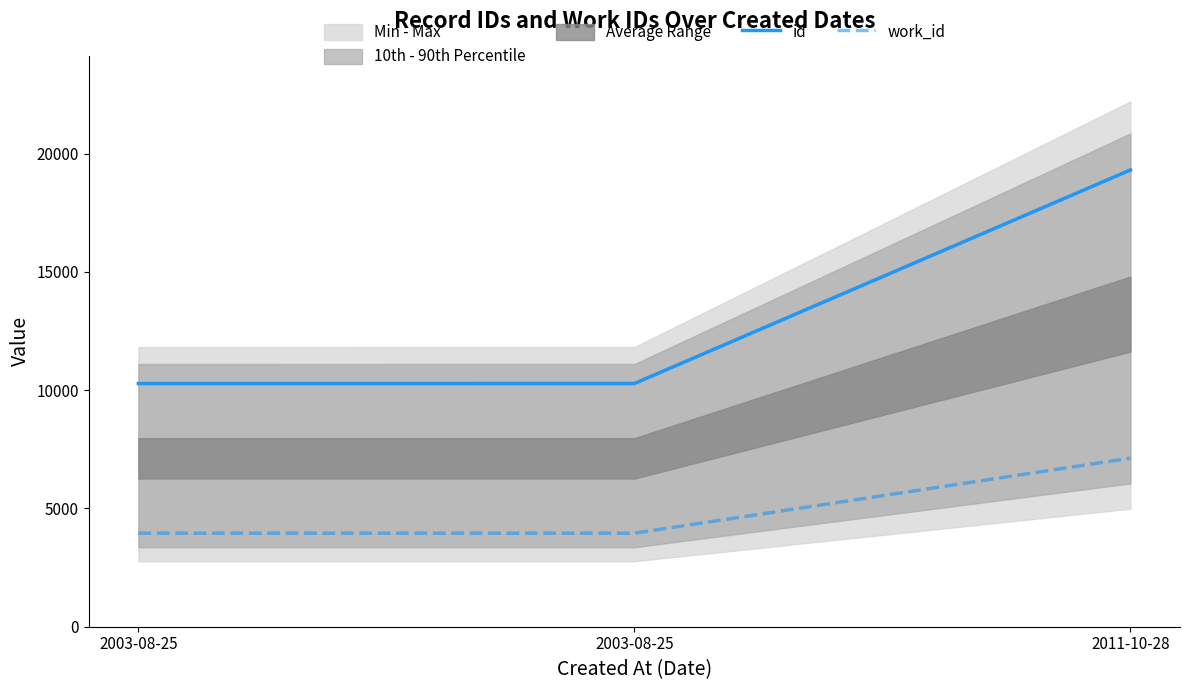

What is the label of the 2nd point from the right?

2003-08-25